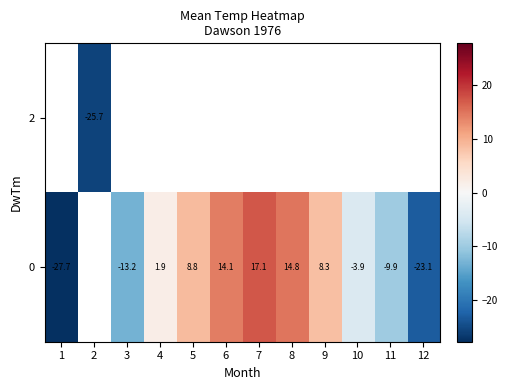

Which label corresponds to the largest value in the chart?

7